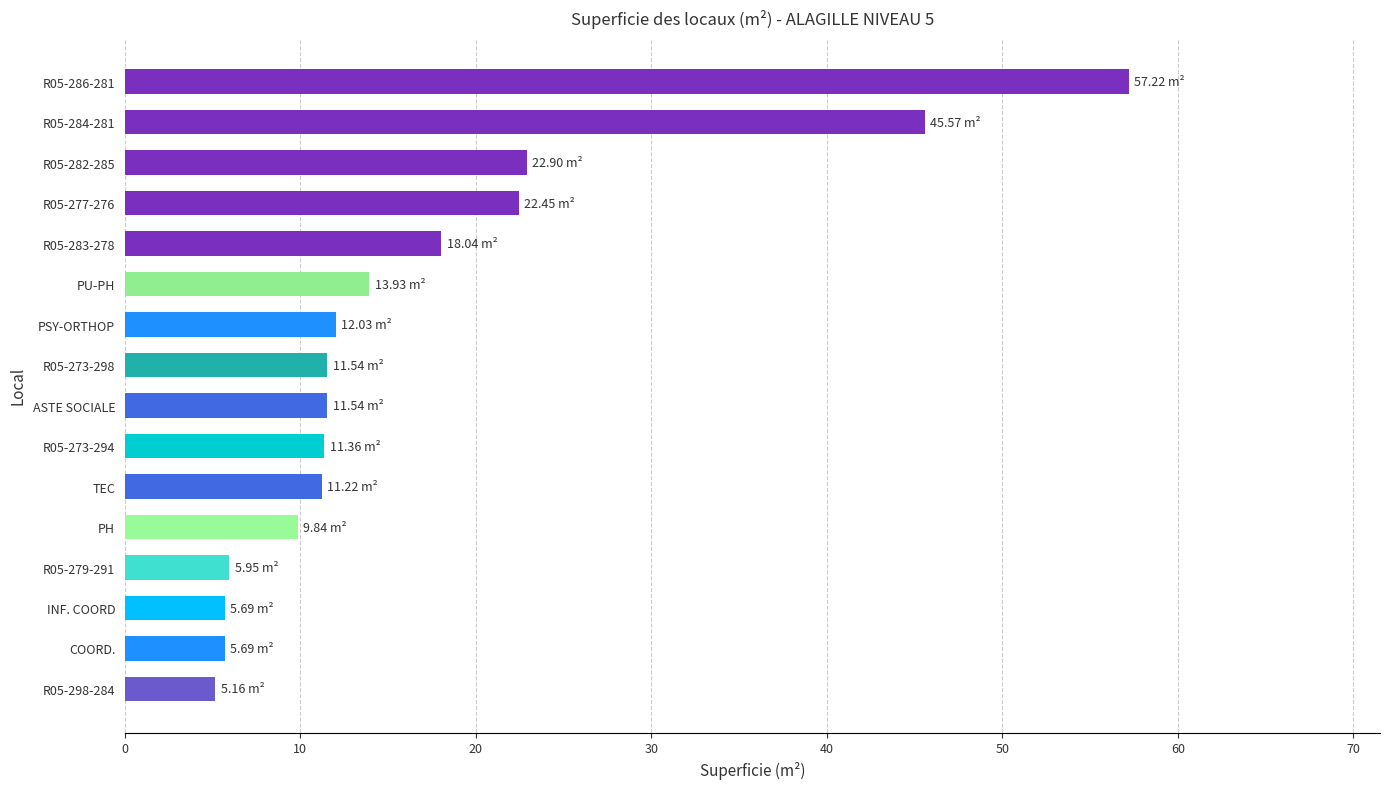

What is the ratio of the value at R05-273-294 to the value at R05-279-291?

1.9